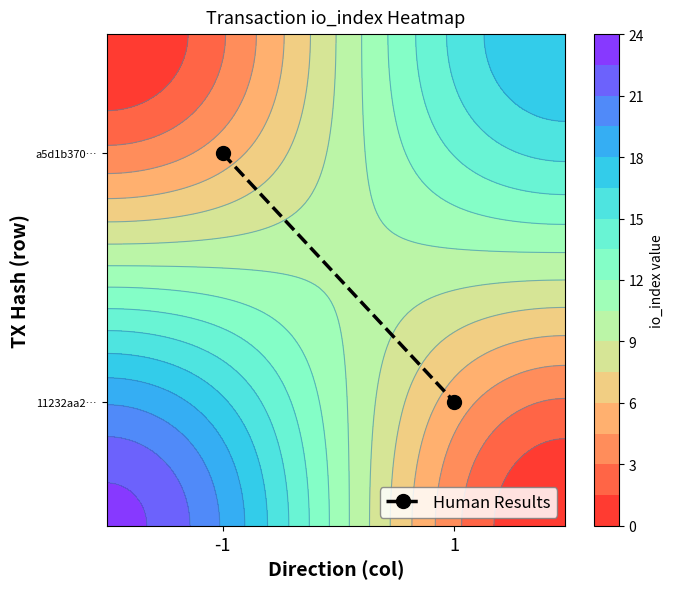

What is the minimum value shown in the chart?

25